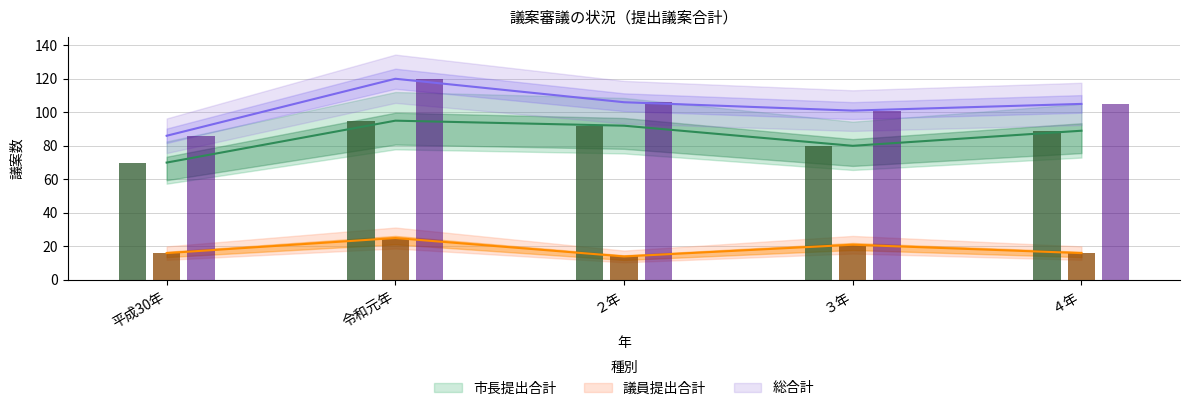

At which label does 議員提出合計 reach its peak?

令和元年